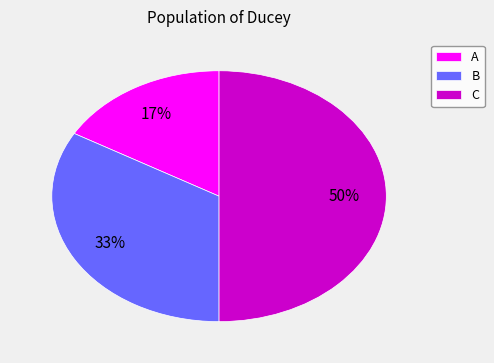

Count the number of slices in the pie.

3